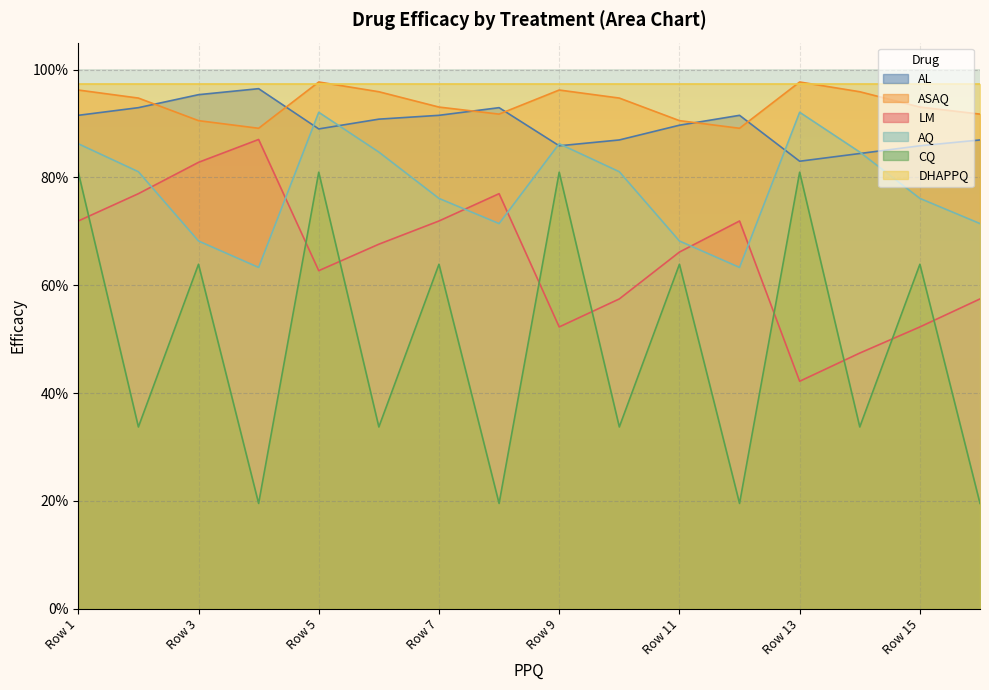

At which category does the chart reach its peak across all series?

0.89897